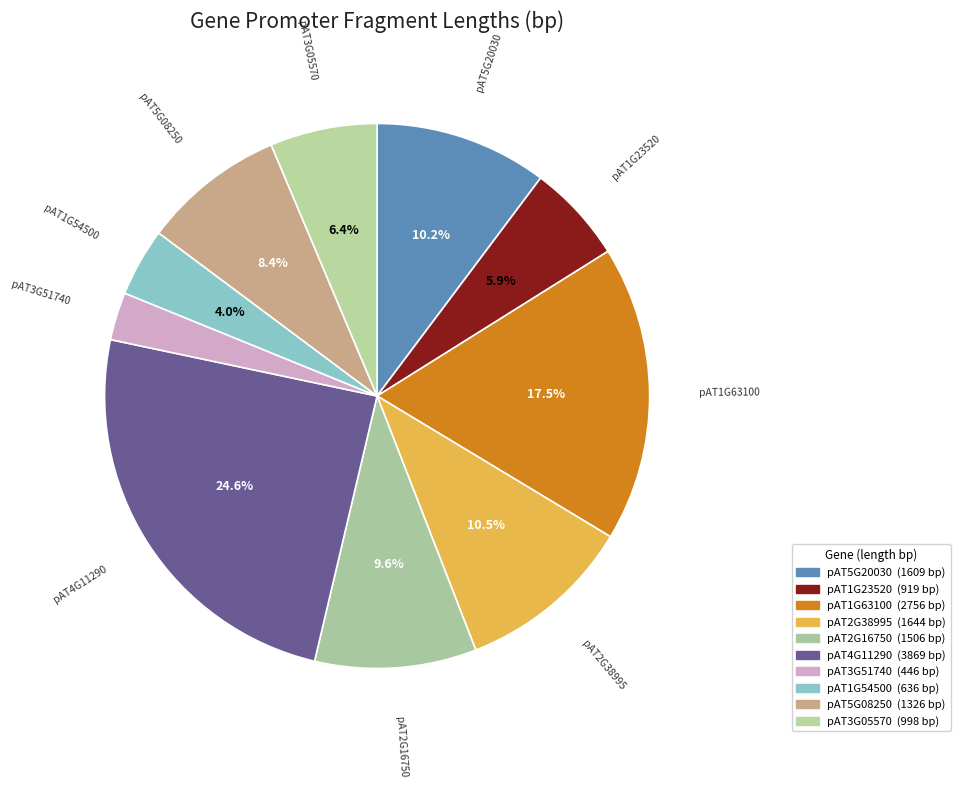

How many slices are in this pie chart?

10